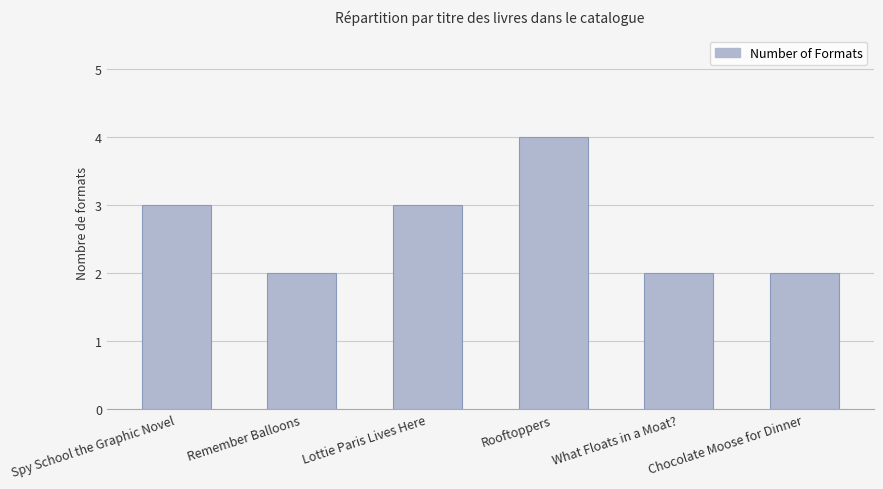

Between Lottie Paris Lives Here and What Floats in a Moat?, which is larger?

Lottie Paris Lives Here